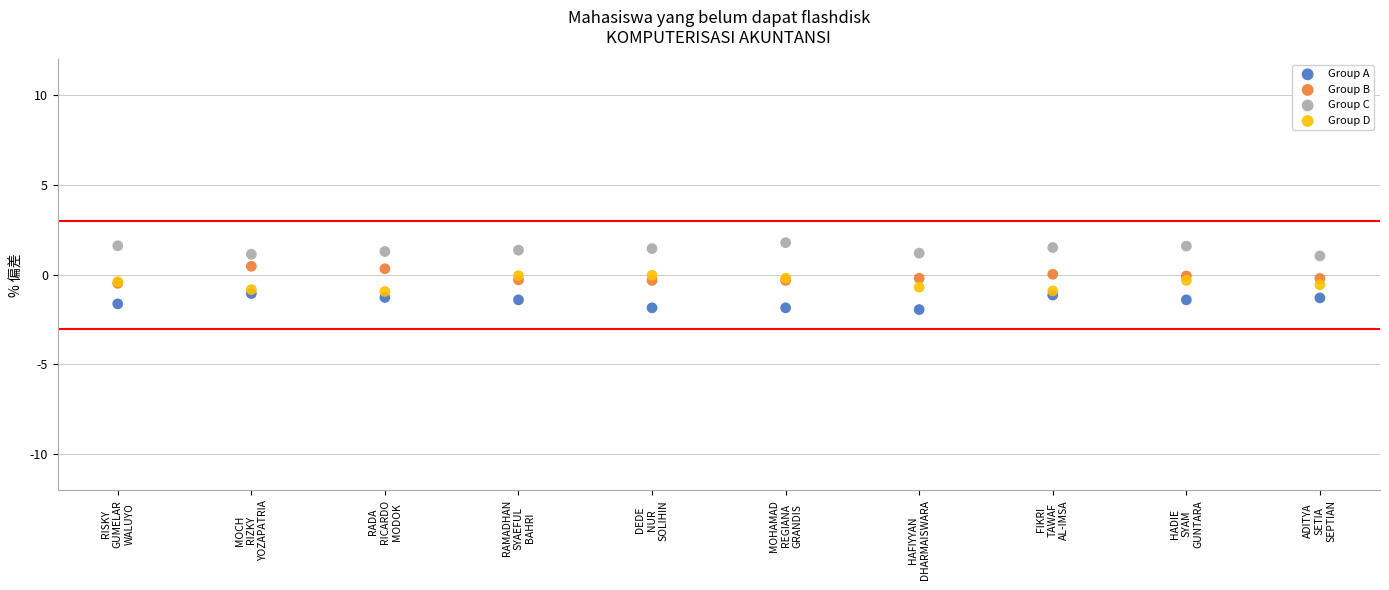

What are all the series names shown in the legend?

Group A, Group B, Group C, Group D